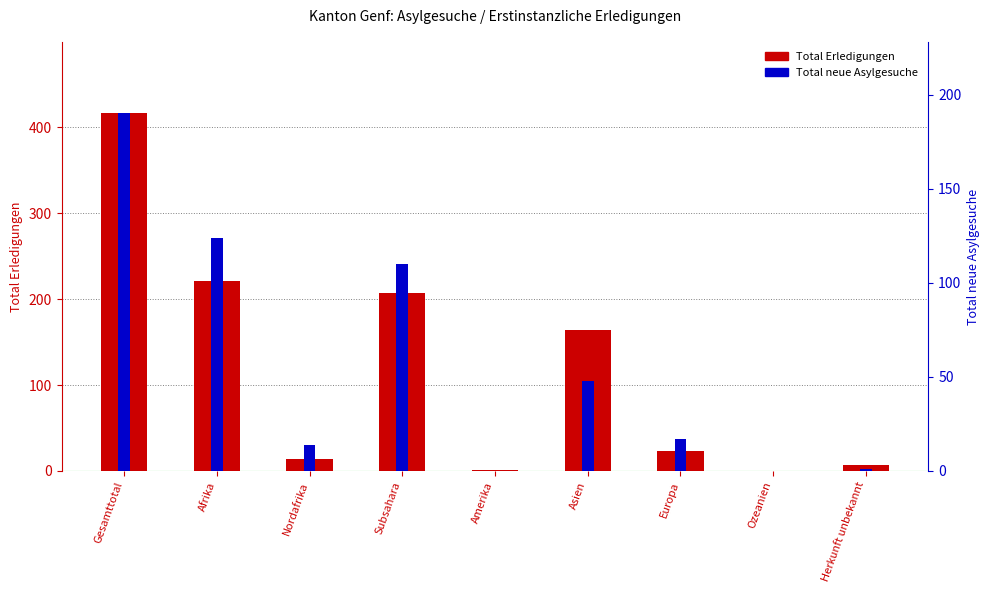

What is the difference between the maximum and minimum values in the Total Erledigungen series?

416